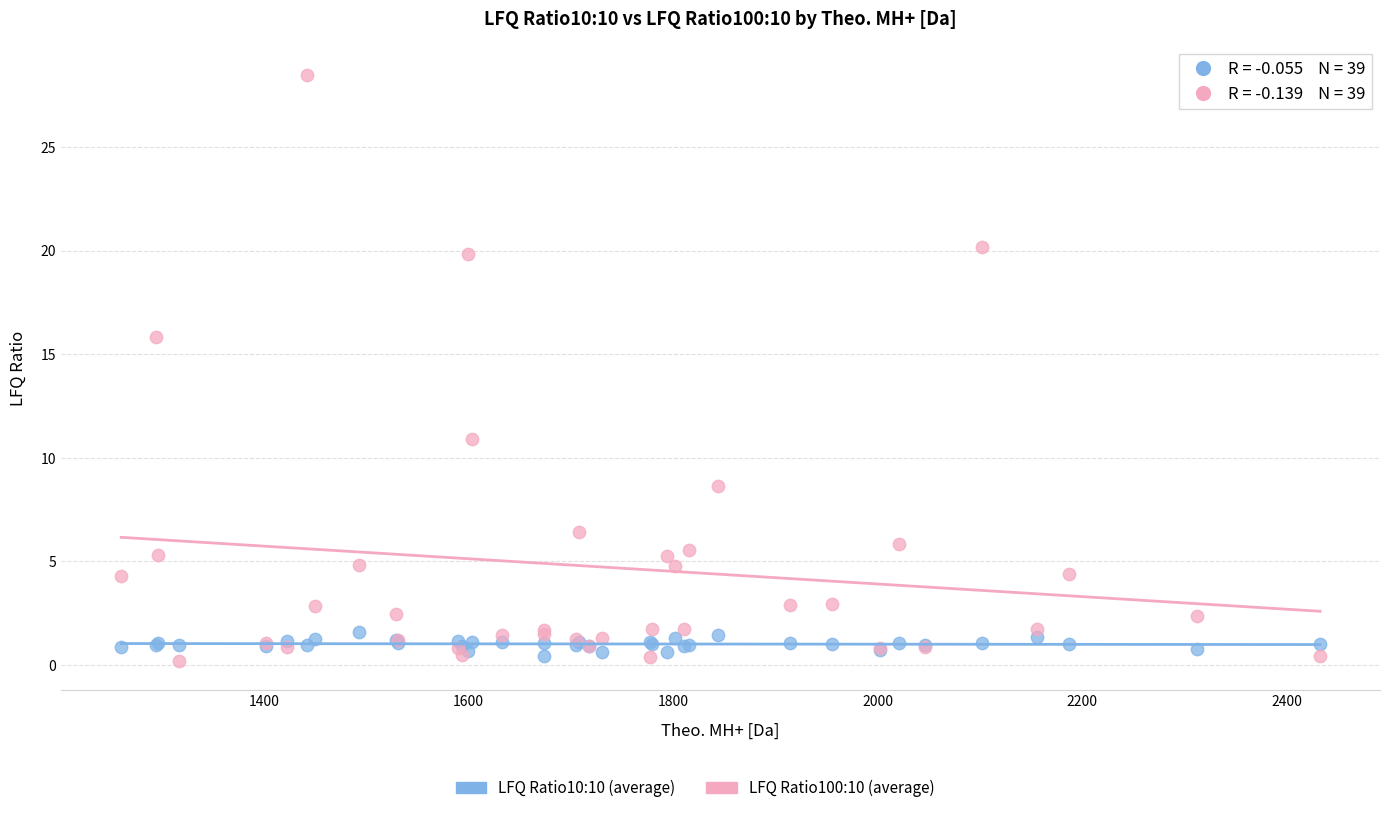

What is the X range (max minus min) for the scatter plot?

1171.6